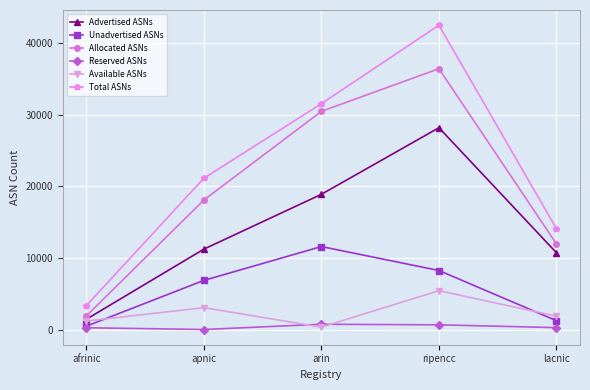

True or false: Allocated ASNs and Advertised ASNs intersect in this chart.

False